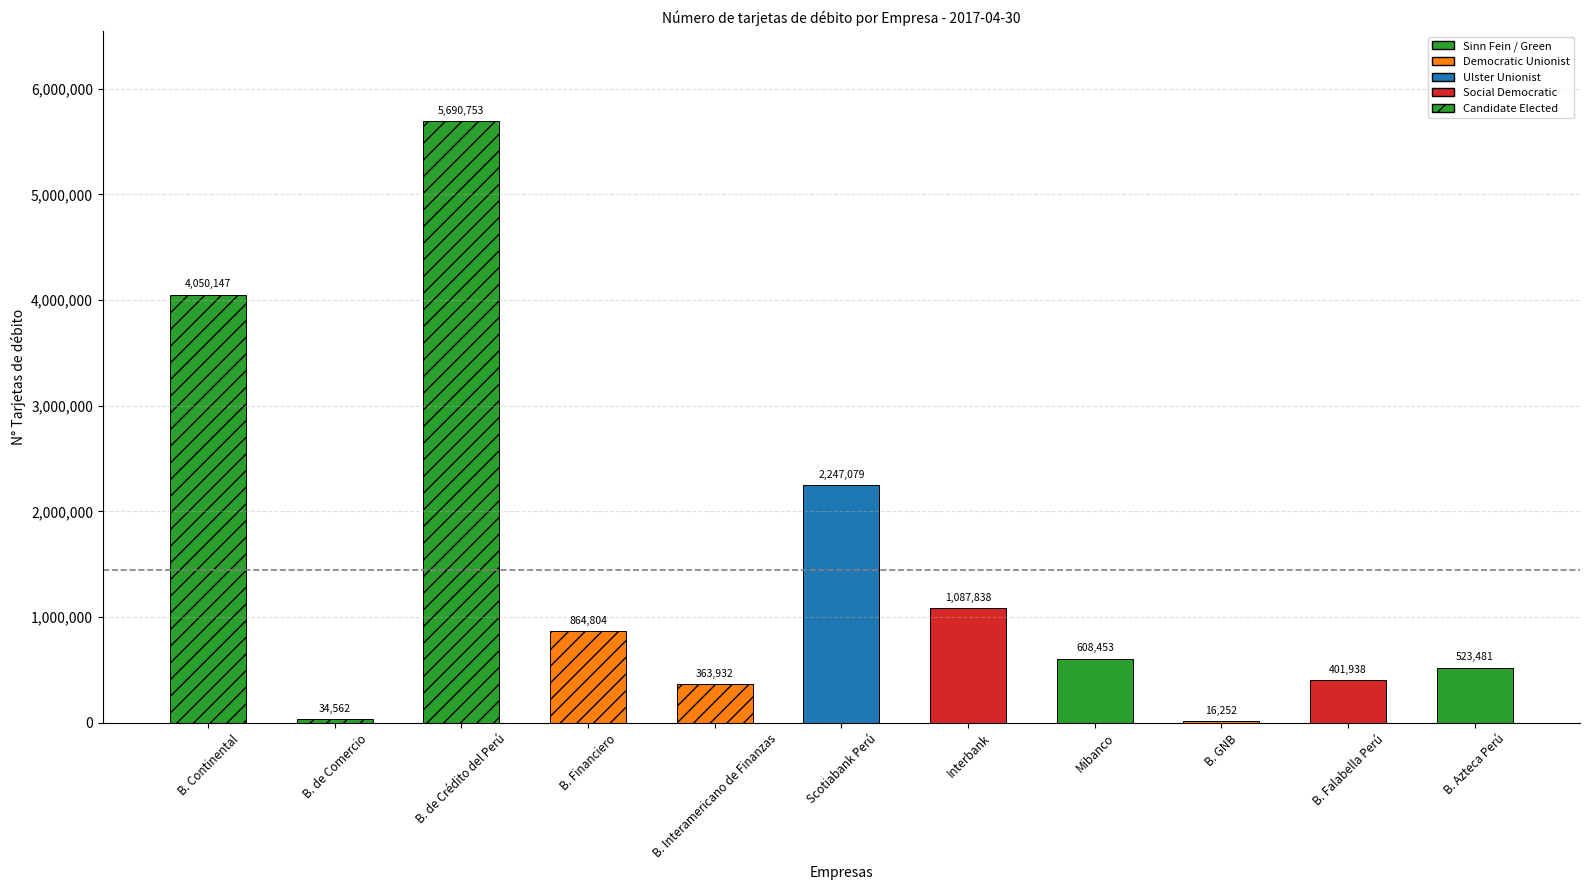

Reading left to right, extract all data points from this chart.

4050147	34562	5690753	864804	363932	2247079	1087838	608453	16252	401938	523481